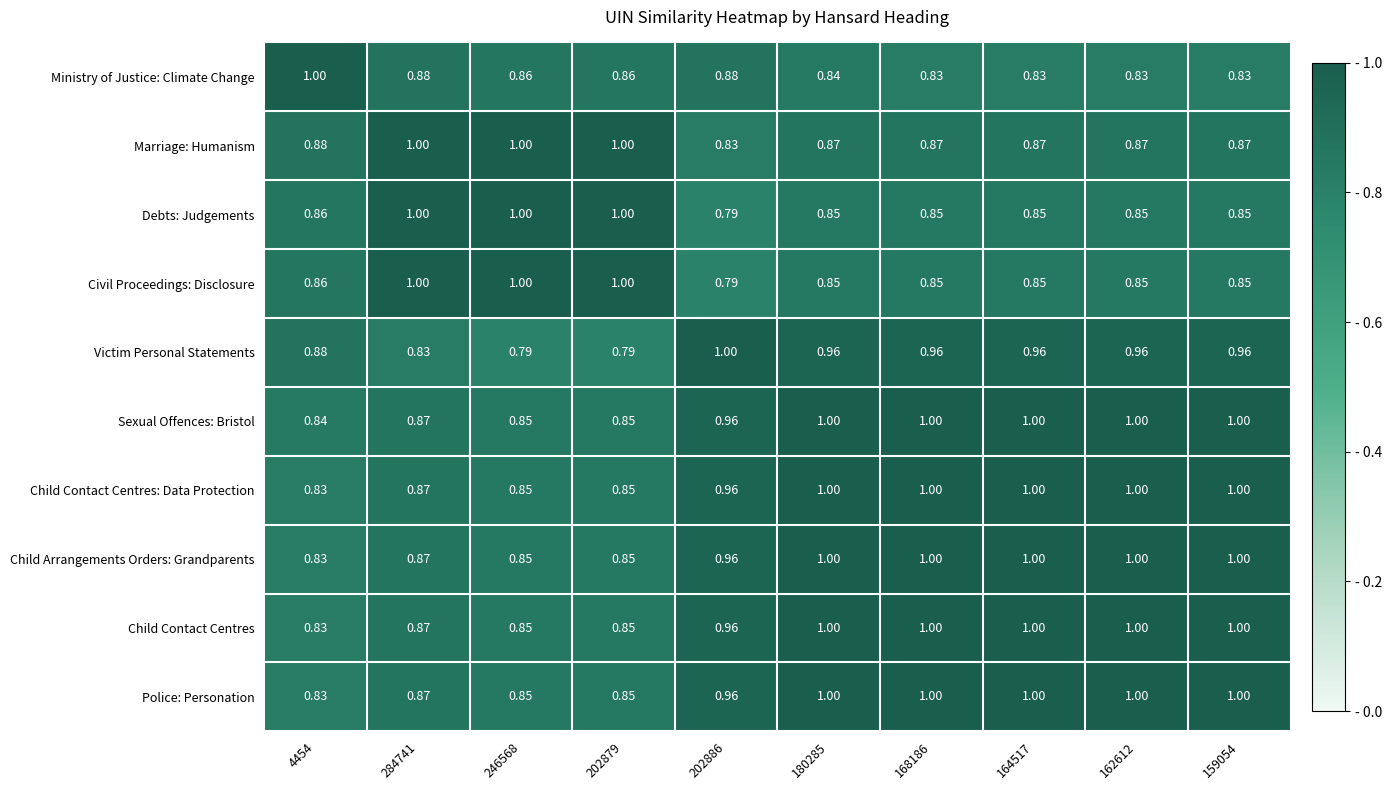

Which series has the largest total across all categories?

Sexual Offences: Bristol